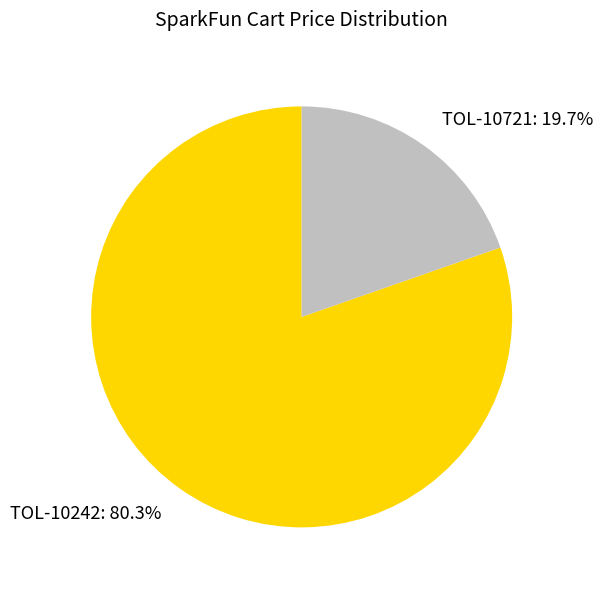

Combined, do TOL-10242 and TOL-10721 account for over 50%?

Yes